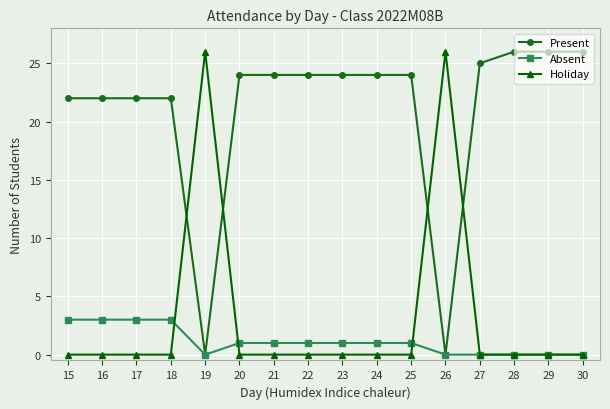

At how many categories does at least one series exceed 20?

16